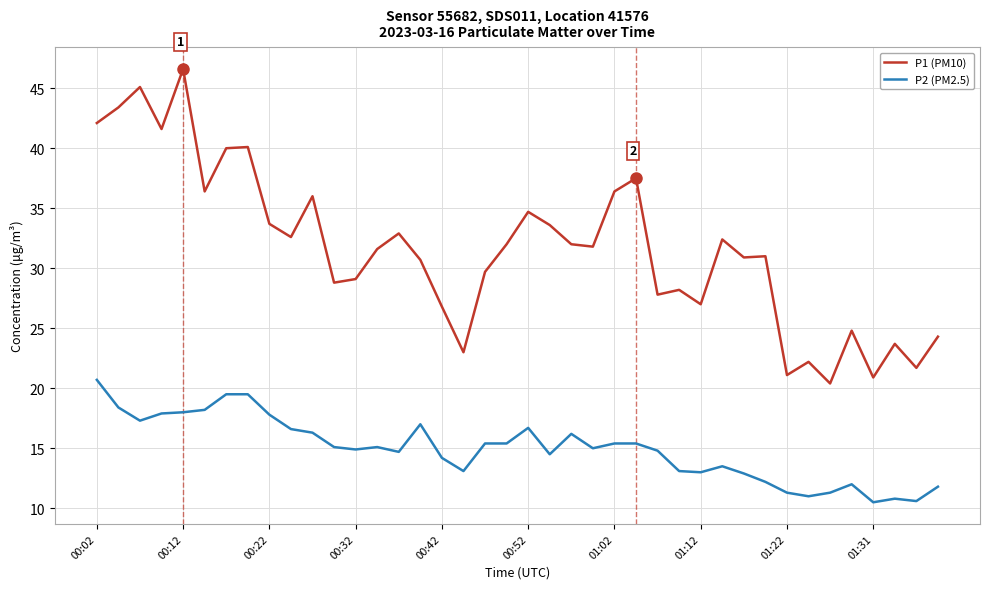

Which series has the largest total across all categories?

P1 (PM10)